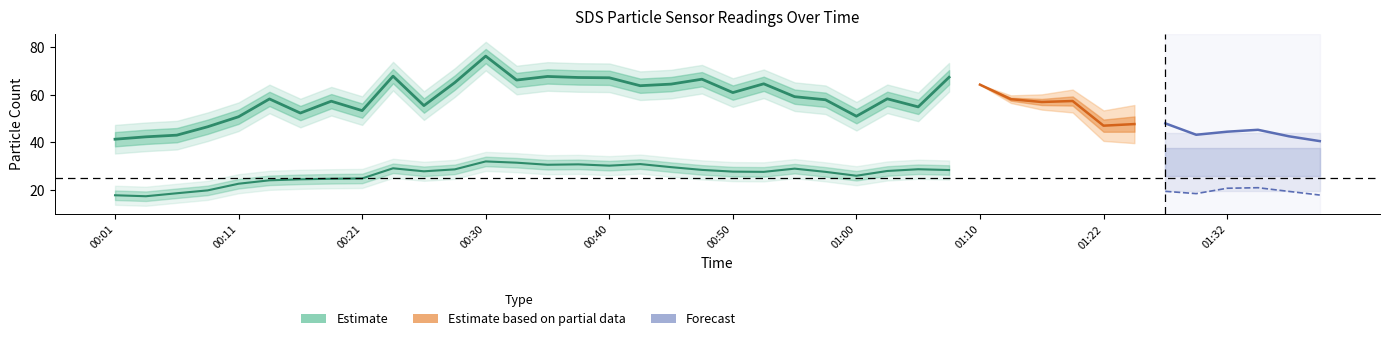

Which category has the highest value across all series?

00:30